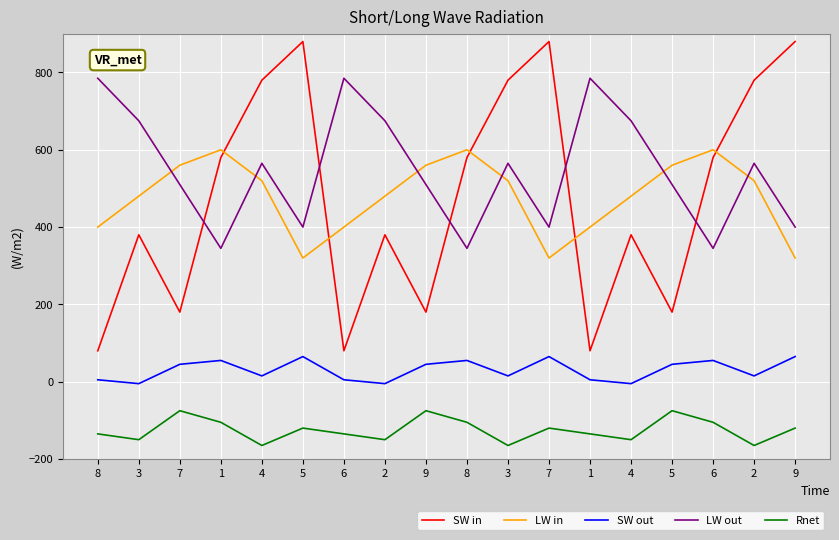

What are all the series names shown in the legend?

SW in, LW in, SW out, LW out, Rnet